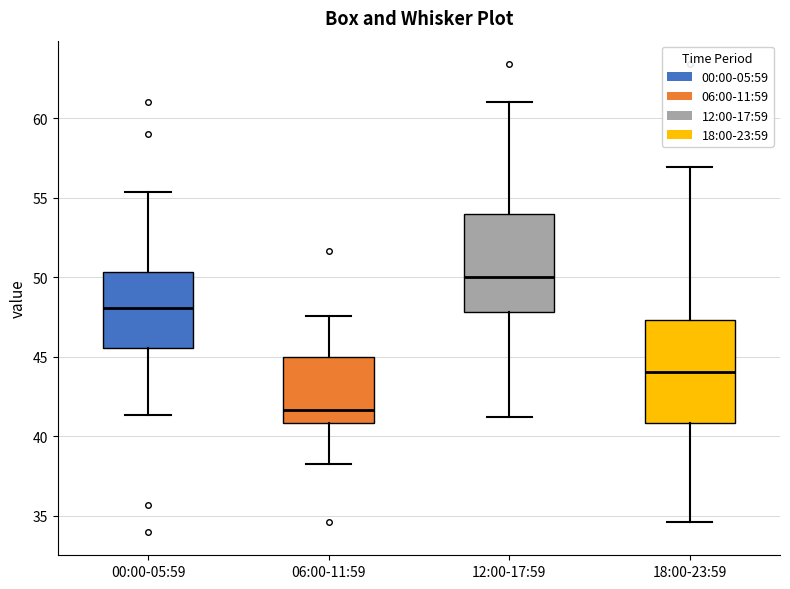

Where is the lower edge of the box for 06:00-11:59 on the y-axis? The values are not printed on the chart, so give them approximately, as read against the axis.

41.0